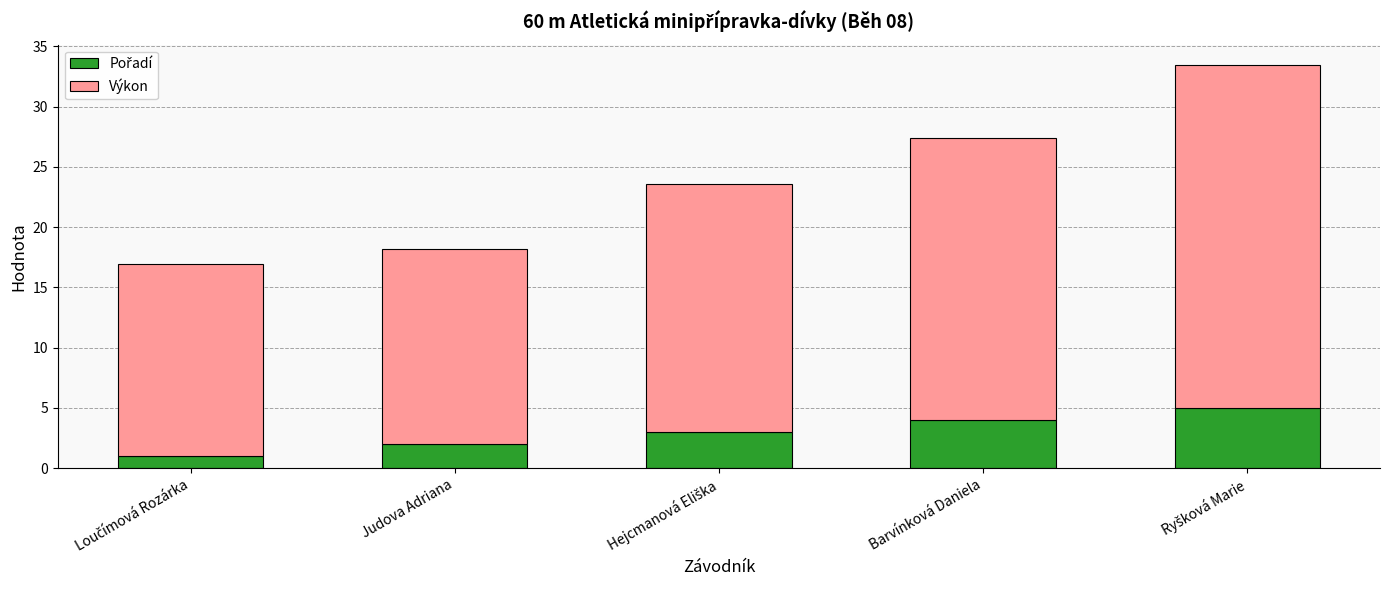

What is the label of the 3rd bar from the right?

Hejcmanová Eliška